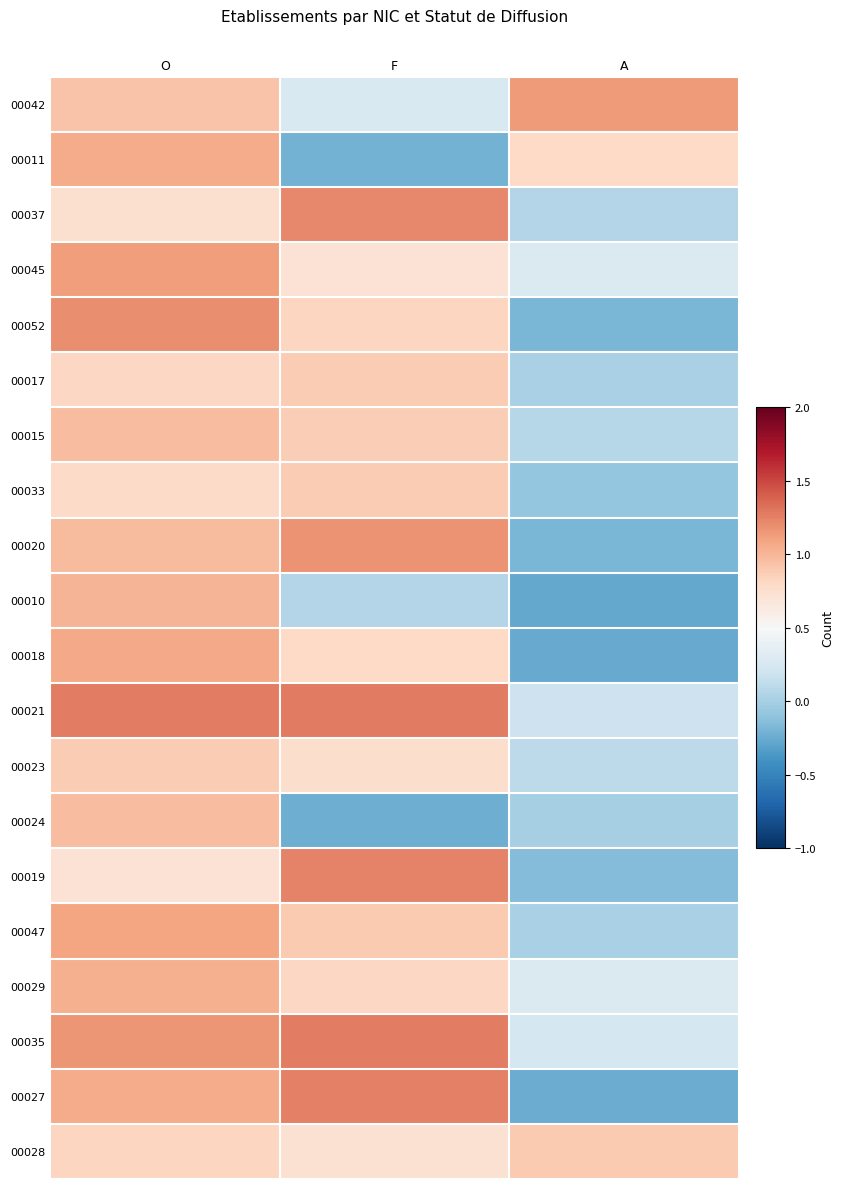

At how many categories does at least one series exceed 0?

3